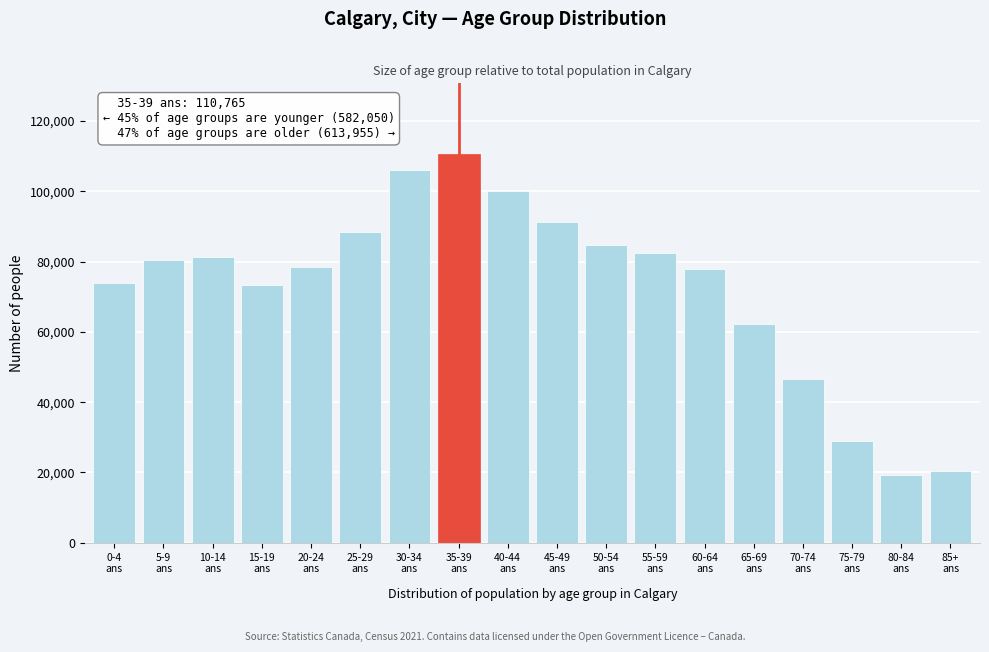

What is the difference between the maximum and minimum values?

91360